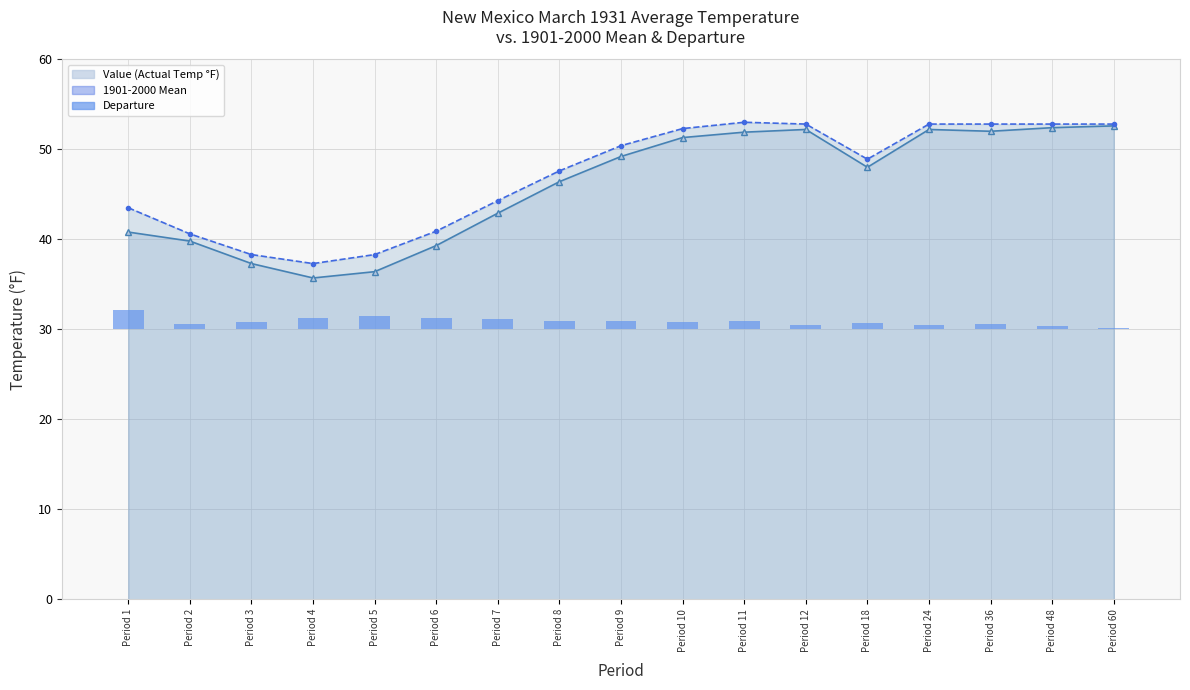

What is the difference between the maximum and minimum values in the Value (Actual Temp °F) series?

16.9